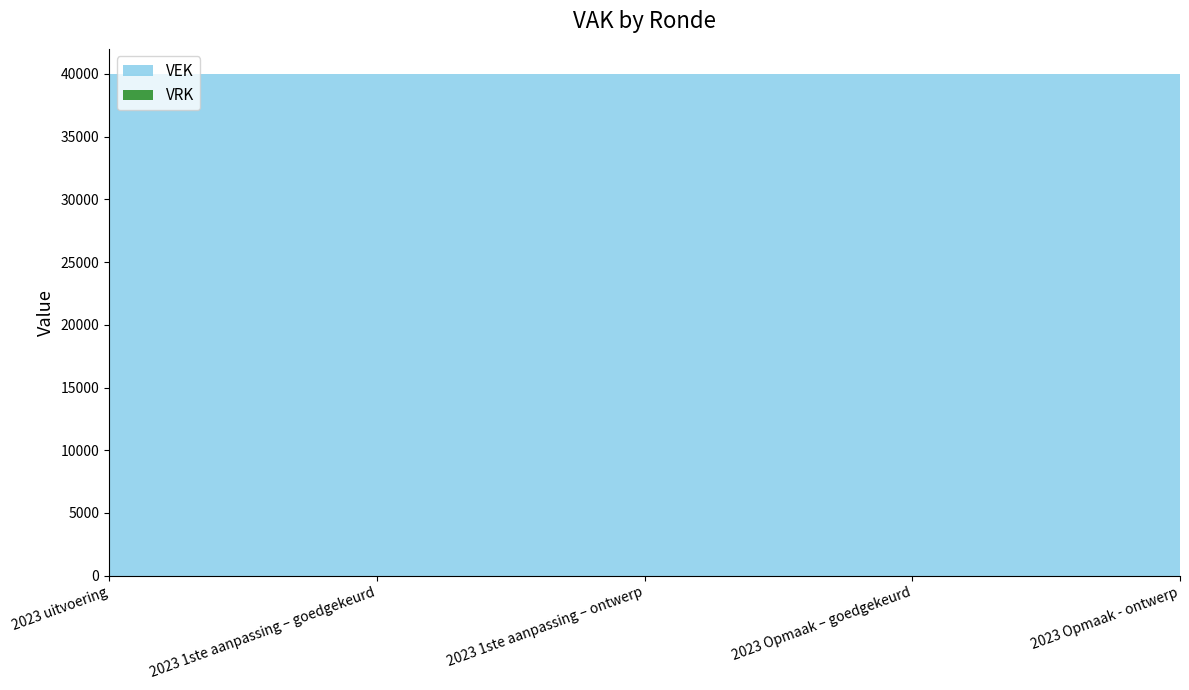

Reading left to right, transcribe all the data shown in this chart.

VEK: 40000	40000	40000	40000	40000
VRK: 0	0	0	0	0